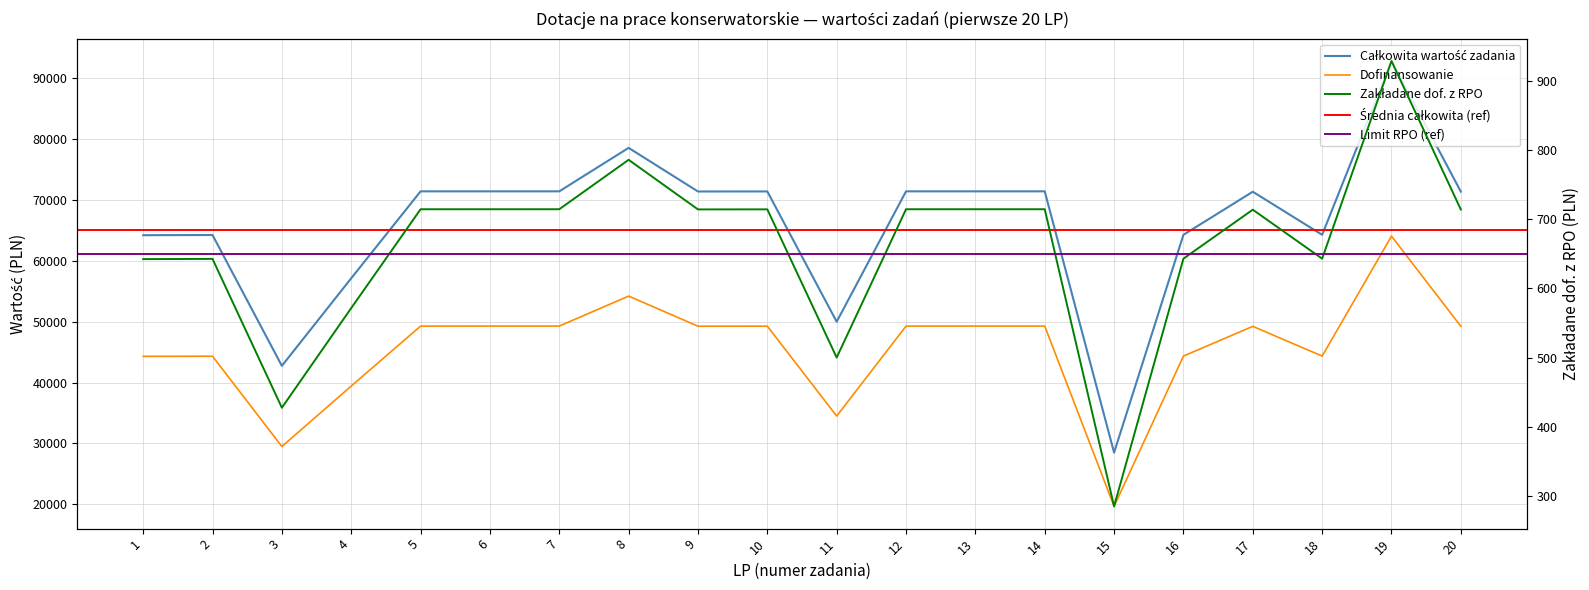

How many interior local valleys does the Dofinansowanie series have?

5